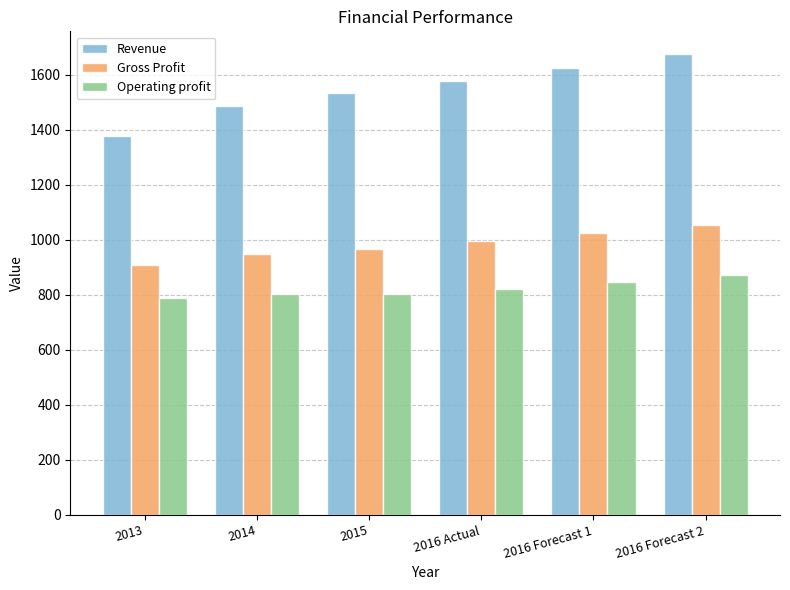

At which label does Operating profit first exceed 822?

2016 Actual